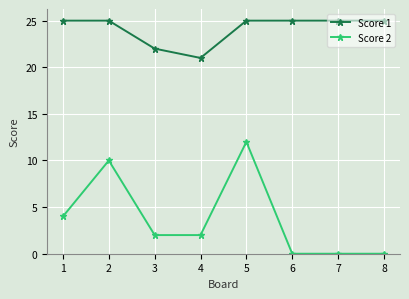

What is the maximum value for Score 1?

25